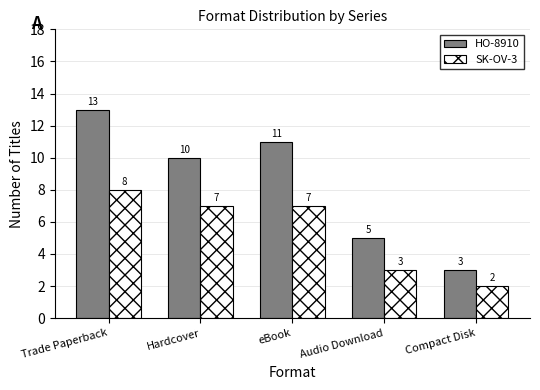

Which series has the largest total across all categories?

HO-8910